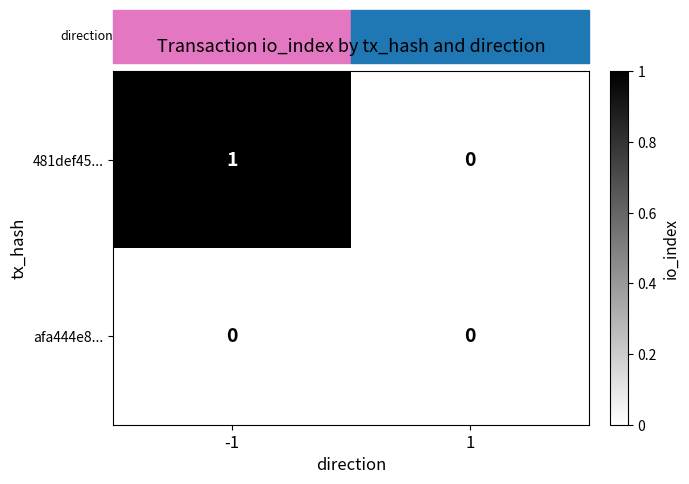

The 481def45... series shows 0 at 1. True or false?

True